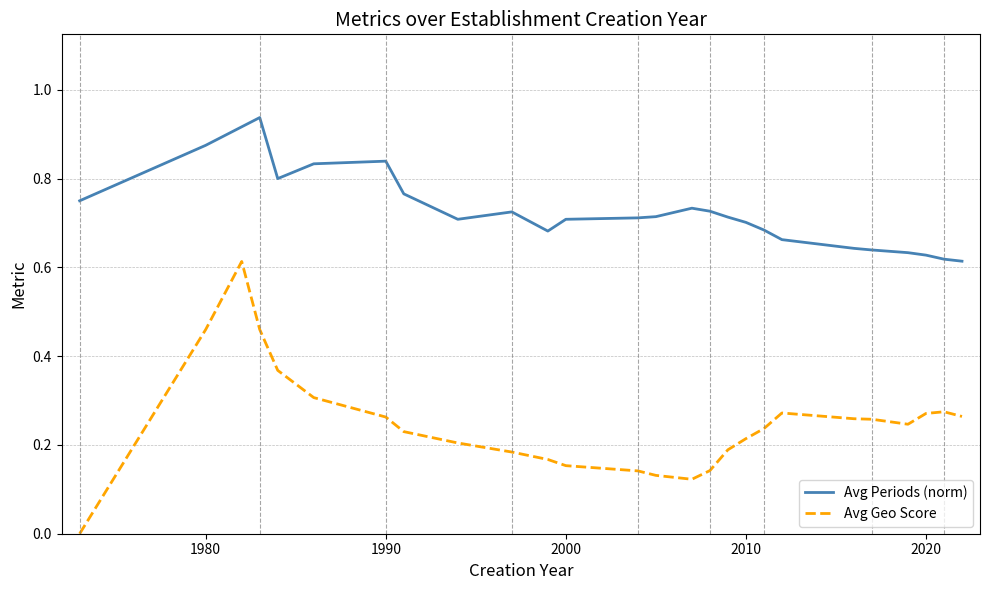

True or false: Avg Geo Score and Avg Periods (norm) cross at least once.

False